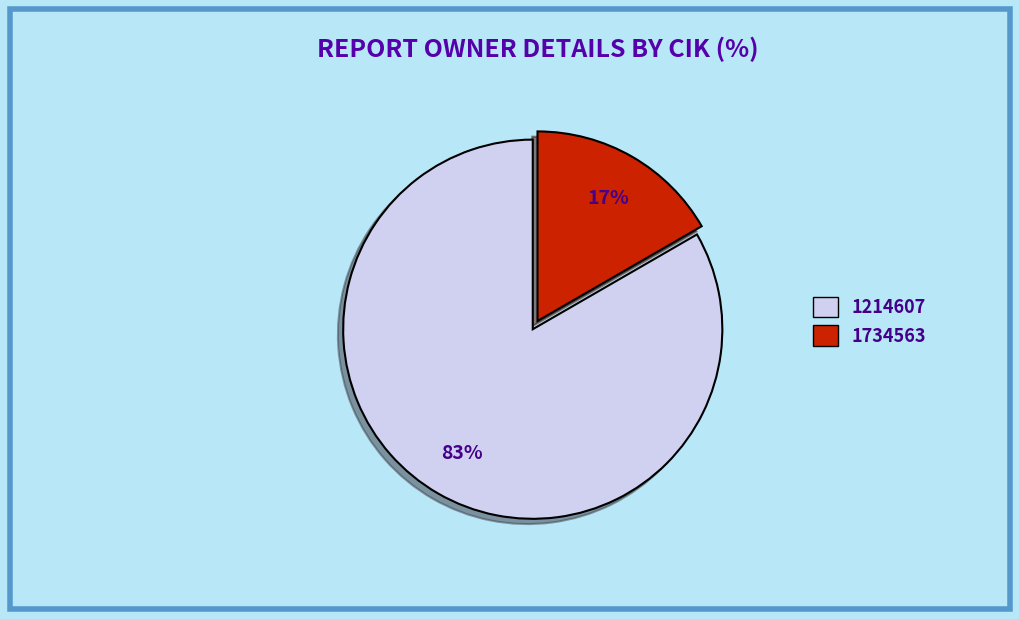

True or false: 1214607 accounts for 83% of the total.

True